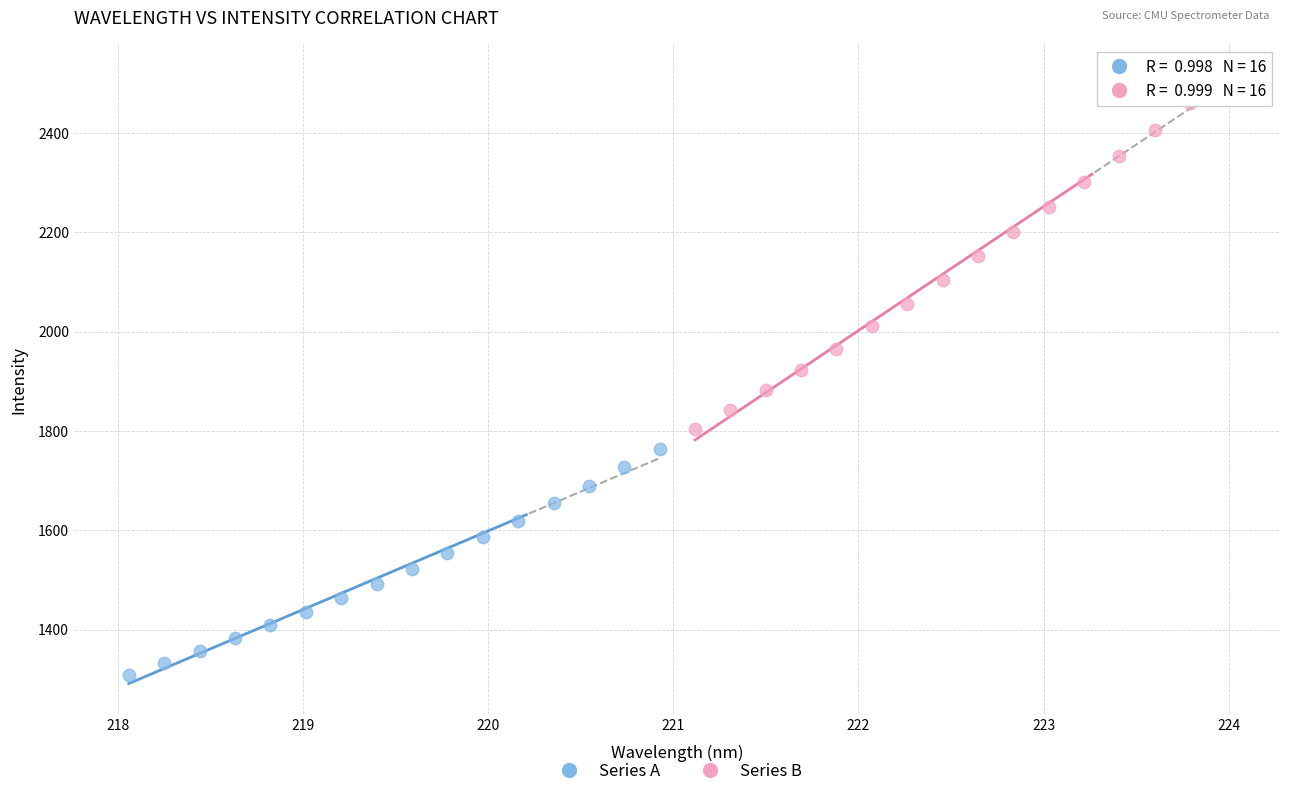

What are all the series names shown in the legend?

Series A, Series B